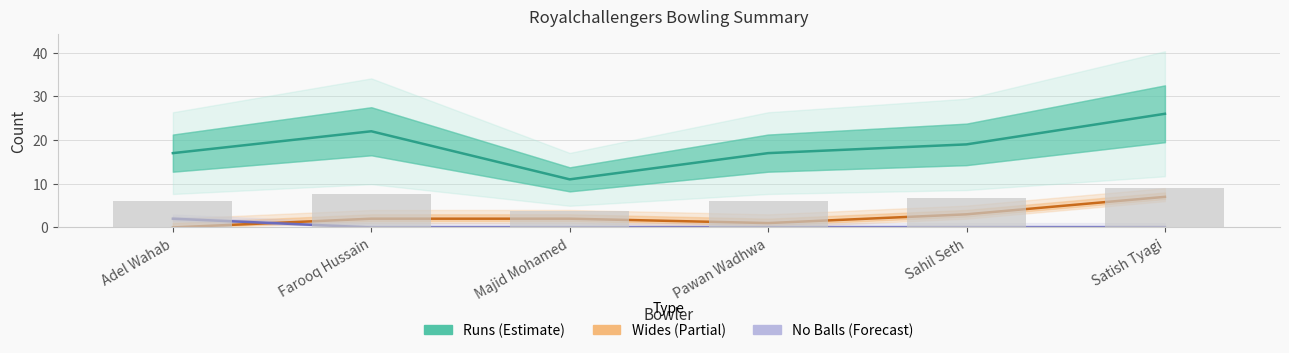

The value of Wides at Satish Tyagi is 7. True or false?

True